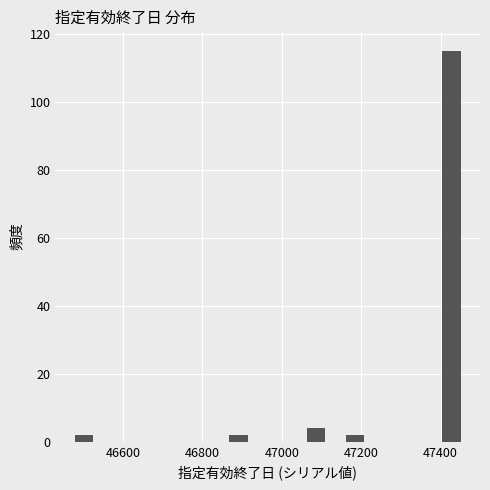

Around what value on the x-axis is the tallest bar? Give the approximate position of its centre, as read against the axis.

47420